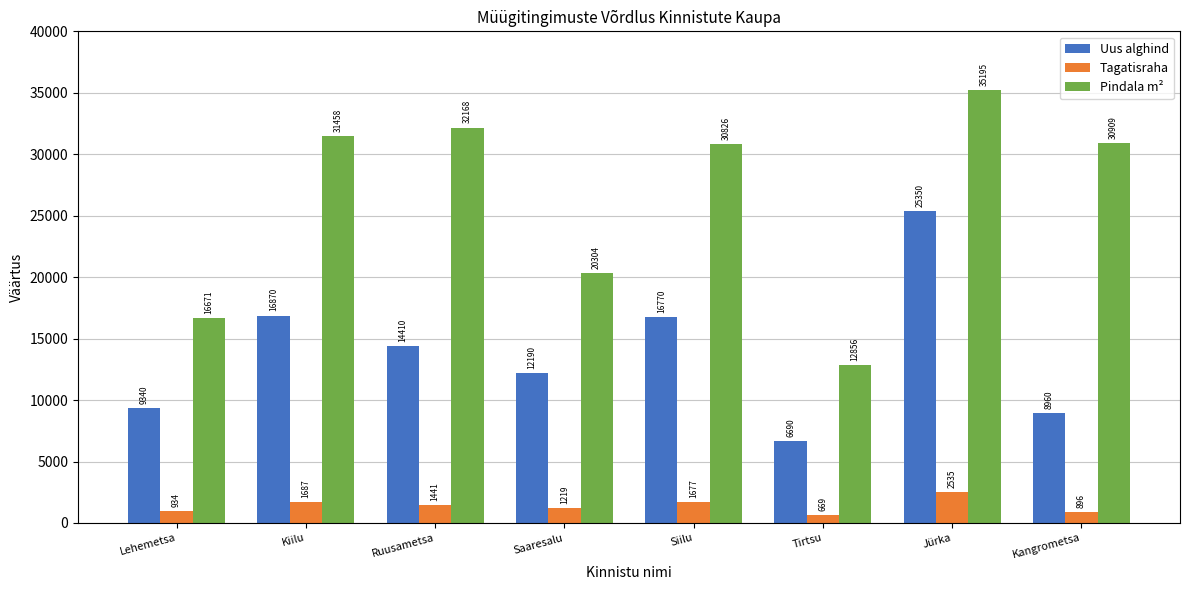

Does the chart contain any negative values?

No